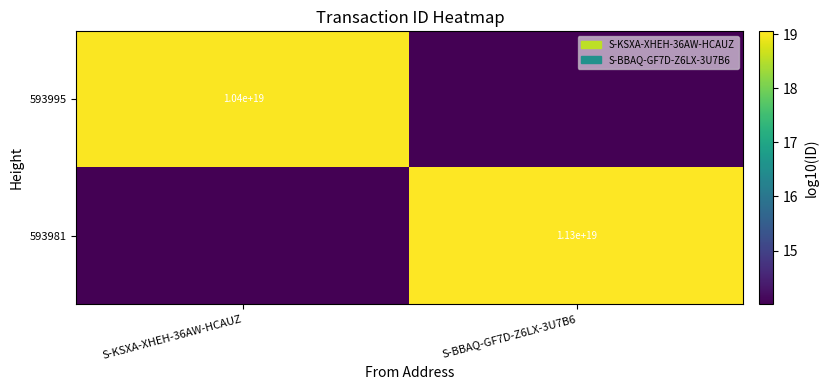

The 593995 series shows 19.0 at S-KSXA-XHEH-36AW-HCAUZ. True or false?

True